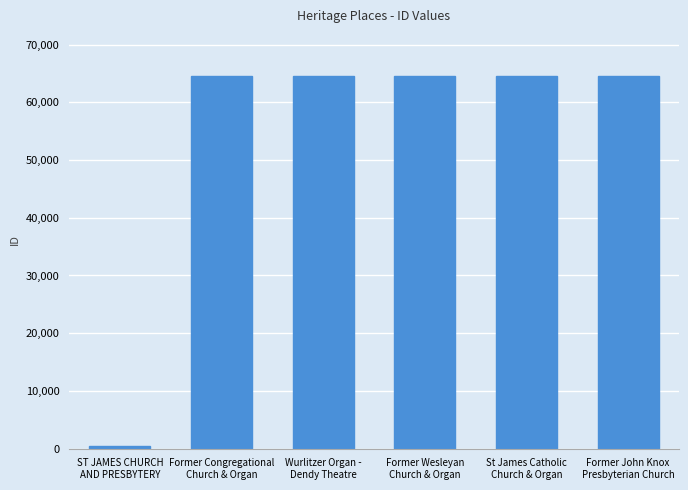

The value at Former John Knox
Presbyterian Church is 95802. True or false?

False